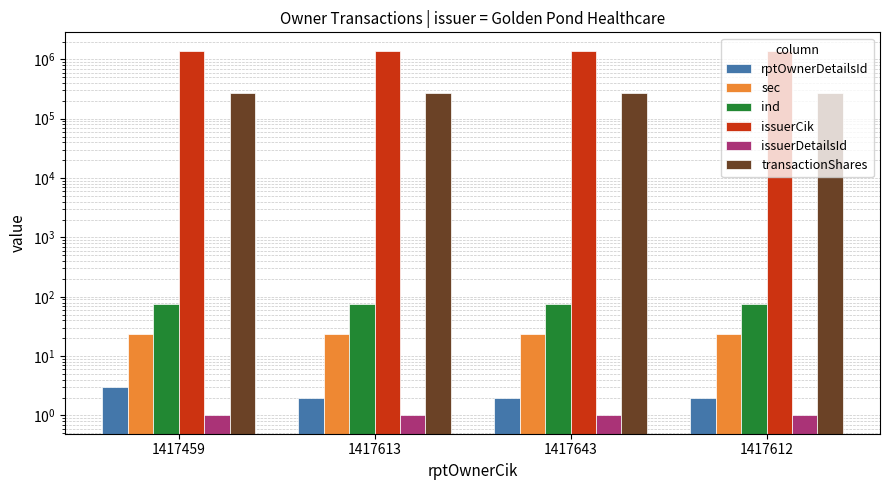

List the labels in order of issuerCik value, largest first.

1417459, 1417613, 1417643, 1417612